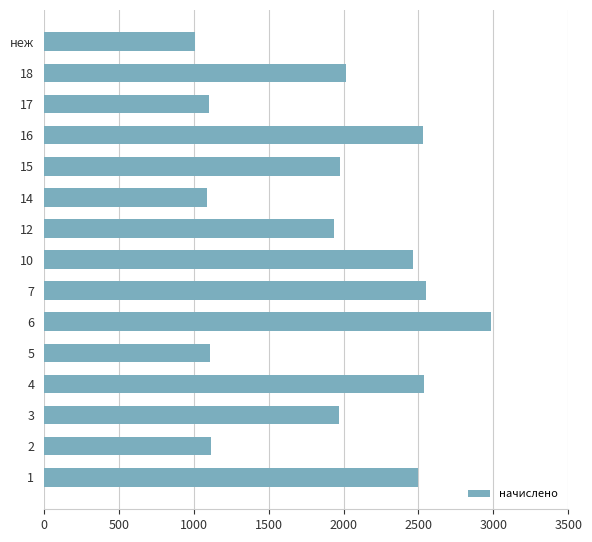

Count the number of categories in the chart.

15